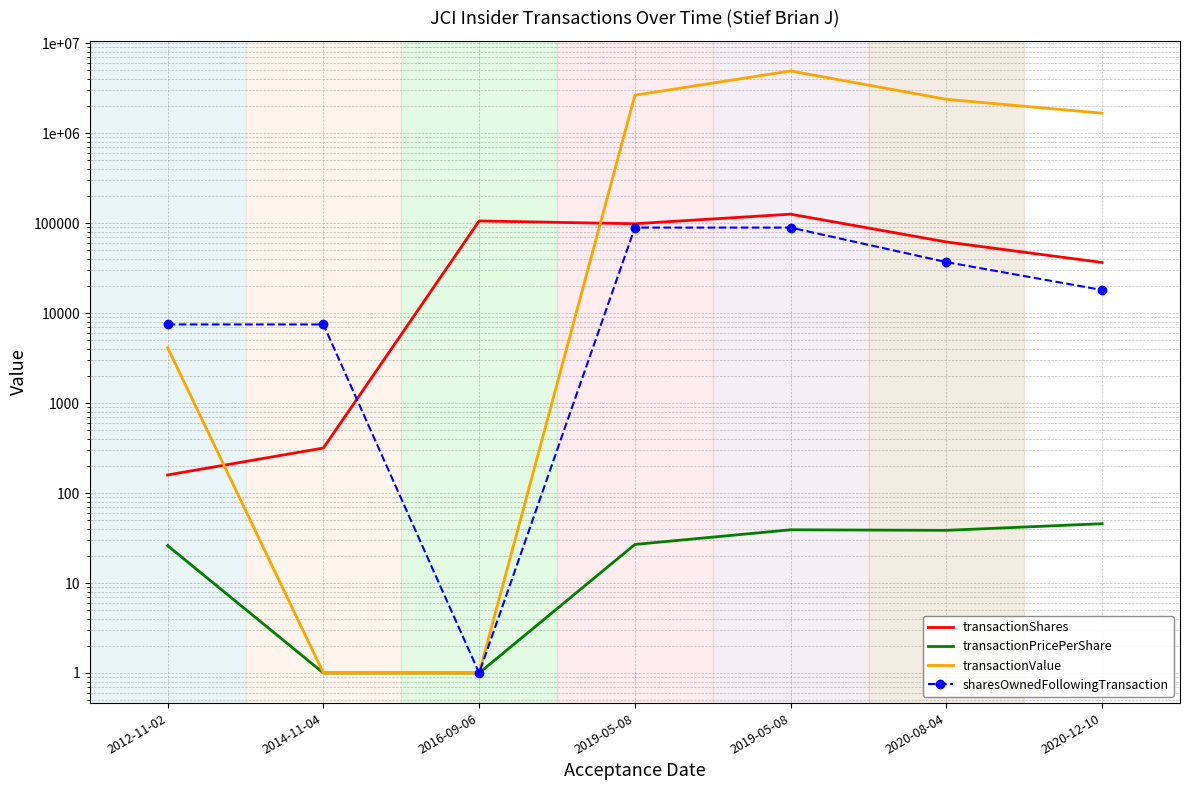

What value does the transactionShares series have at 2020-08-04?

61953.0